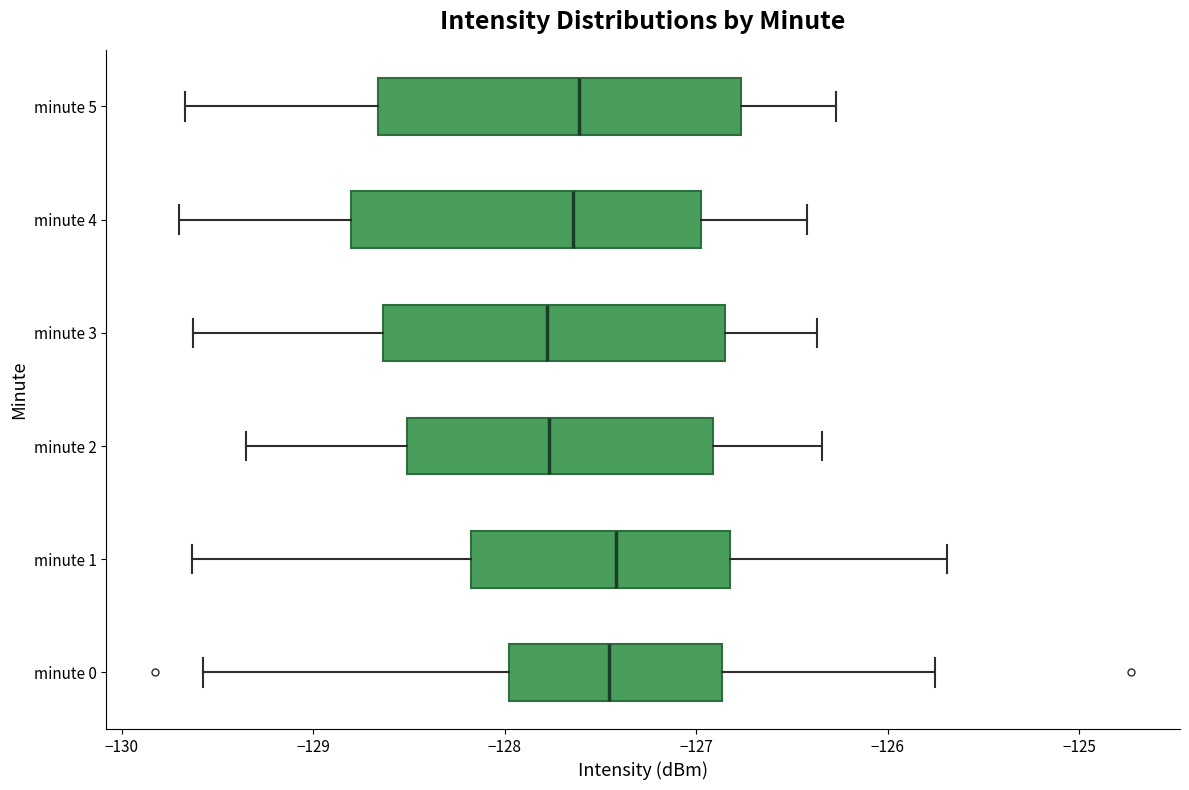

Reading bottom to top, transcribe this box plot: for each box, give where its median line is, the range the box spans, and where its two whiskers end, as read against the x-axis. The values are not printed on the chart, so give them approximately, as read against the axis.

minute 0: median -127.5, box -128.0 to -126.9, whiskers -129.6 to -125.8
minute 1: median -127.4, box -128.2 to -126.8, whiskers -129.6 to -125.7
minute 2: median -127.8, box -128.5 to -126.9, whiskers -129.3 to -126.3
minute 3: median -127.8, box -128.6 to -126.8, whiskers -129.6 to -126.4
minute 4: median -127.6, box -128.8 to -127.0, whiskers -129.7 to -126.4
minute 5: median -127.6, box -128.7 to -126.8, whiskers -129.7 to -126.3